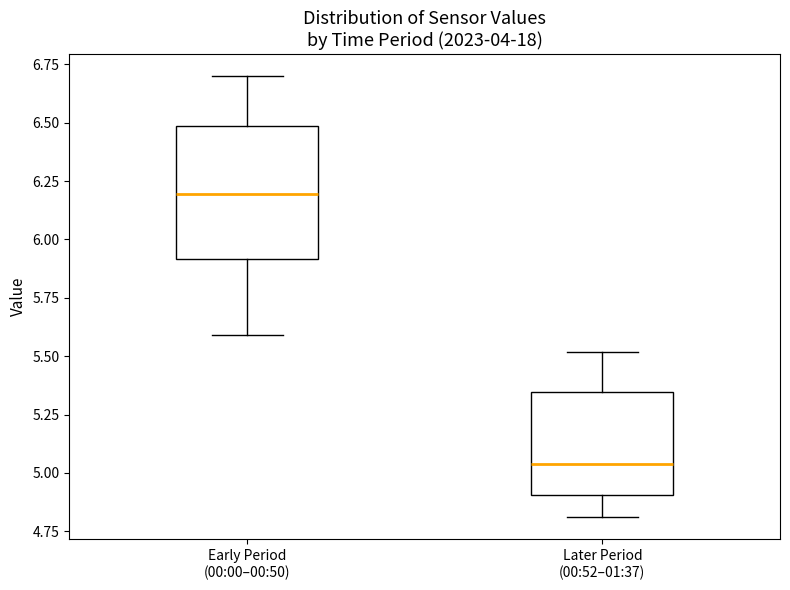

Which box is the tallest, from its lower edge to its upper edge?

Early Period (00:00–00:50)